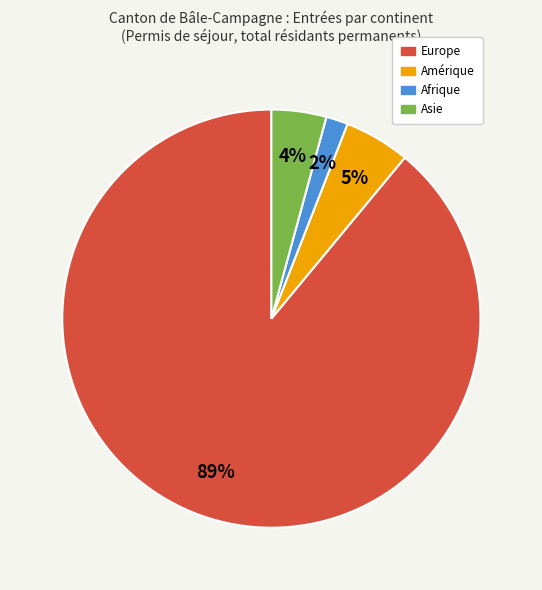

To the nearest percent, what is the difference between the largest and smallest slice percentages?

87%